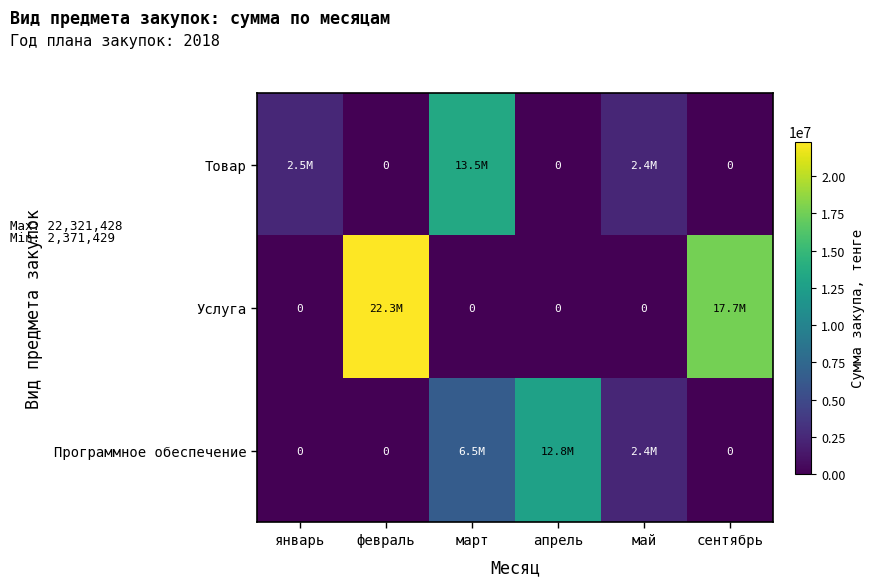

How many values in the Товар series are below 2371429?

3